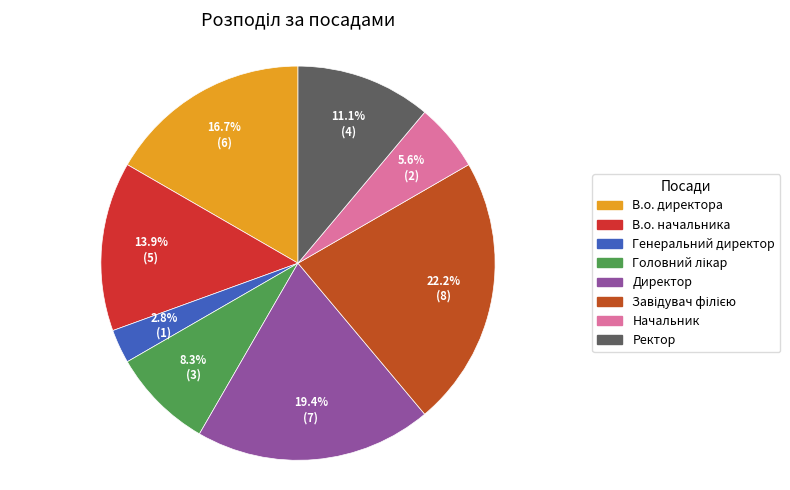

To the nearest percent, what portion does Генеральний директор represent?

3%